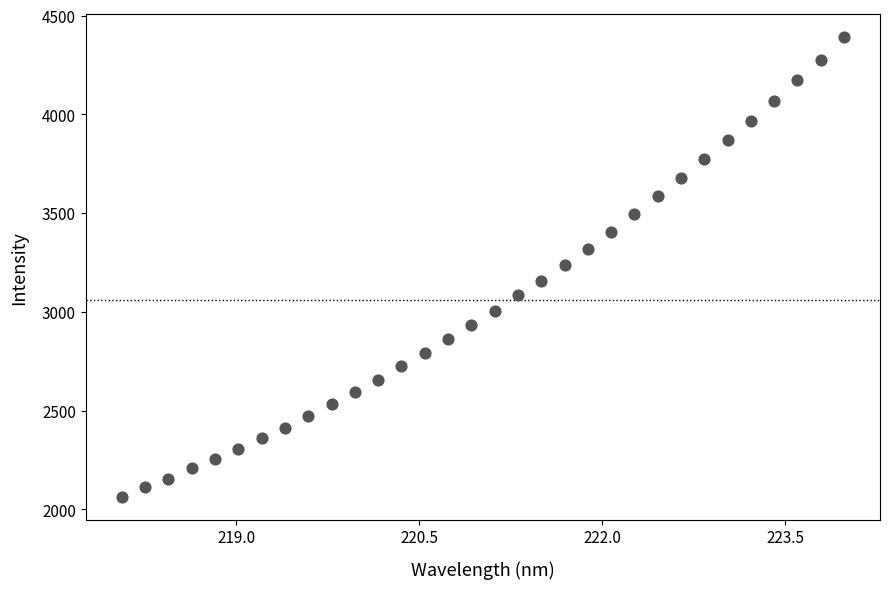

What is the range of Y values (max minus min)?

2326.0